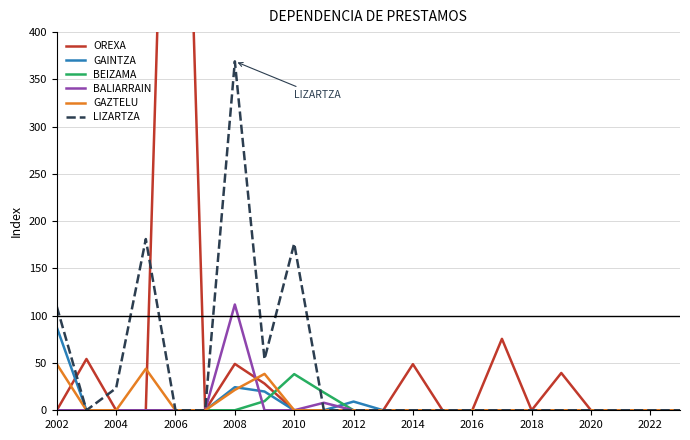

The GAZTELU series shows 0.0 at 2018. True or false?

True